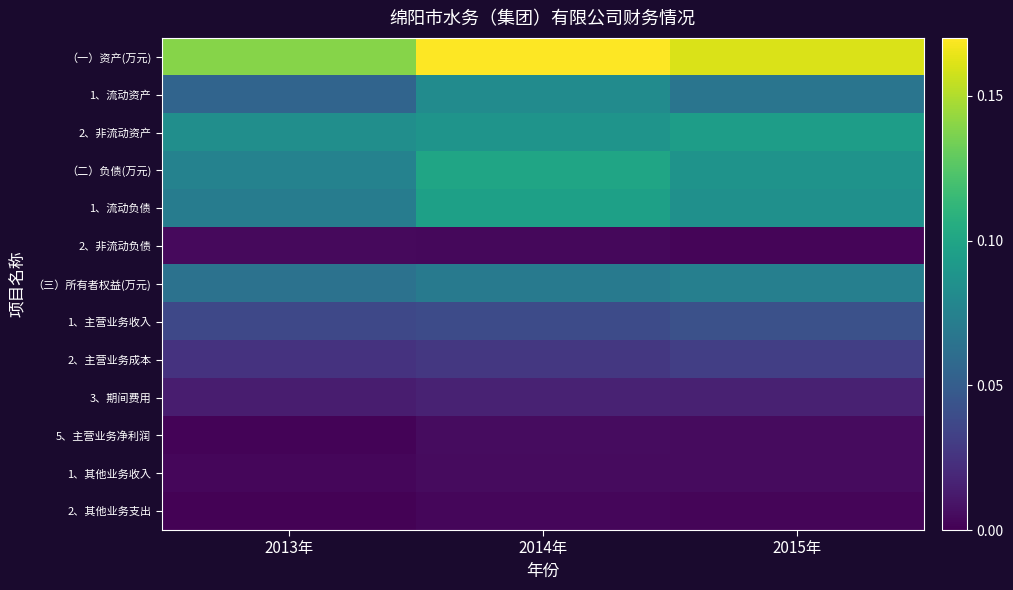

Reading left to right, transcribe all the data shown in this chart.

（一）资产(万元): 2013年=0.1	2014年=0.2	2015年=0.2
1、流动资产: 2013年=0.1	2014年=0.1	2015年=0.1
2、非流动资产: 2013年=0.1	2014年=0.1	2015年=0.1
（二）负债(万元): 2013年=0.1	2014年=0.1	2015年=0.1
1、流动负债: 2013年=0.1	2014年=0.1	2015年=0.1
2、非流动负债: 2013年=0.0	2014年=0.0	2015年=0.0
（三）所有者权益(万元): 2013年=0.1	2014年=0.1	2015年=0.1
1、主营业务收入: 2013年=0.0	2014年=0.0	2015年=0.0
2、主营业务成本: 2013年=0.0	2014年=0.0	2015年=0.0
3、期间费用: 2013年=0.0	2014年=0.0	2015年=0.0
5、主营业务净利润: 2013年=0.0	2014年=0.0	2015年=0.0
1、其他业务收入: 2013年=0.0	2014年=0.0	2015年=0.0
2、其他业务支出: 2013年=0.0	2014年=0.0	2015年=0.0